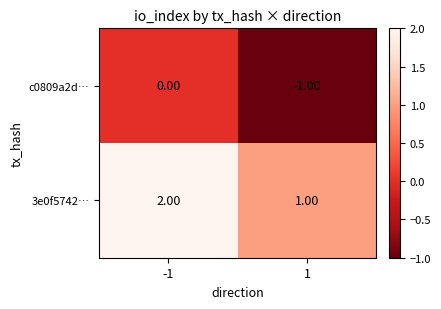

Rank the series by their average value, from lowest to highest.

c0809a2d…, 3e0f5742…